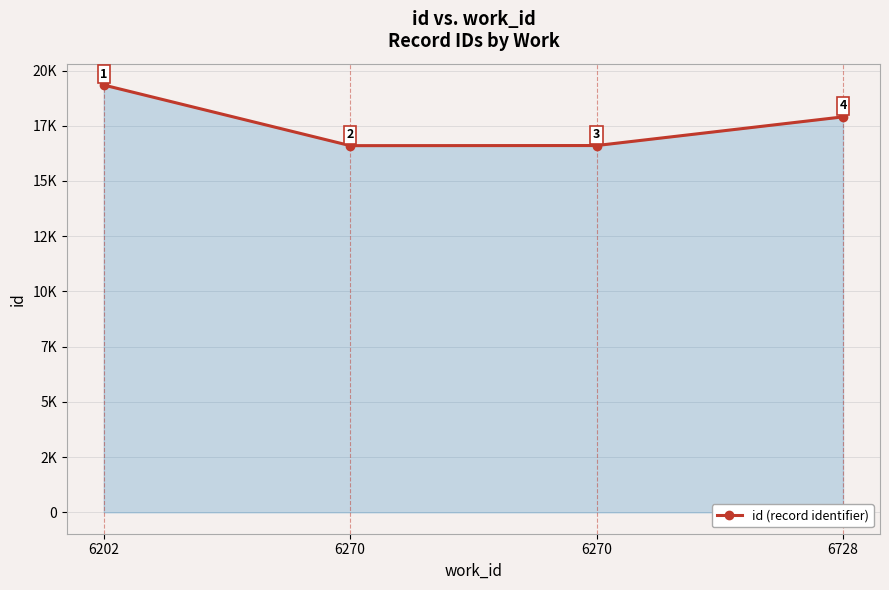

What is the difference between the maximum and second lowest values?

2739